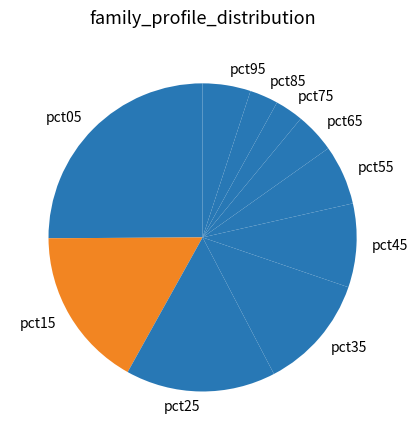

What is the largest slice in the pie chart?

pct05